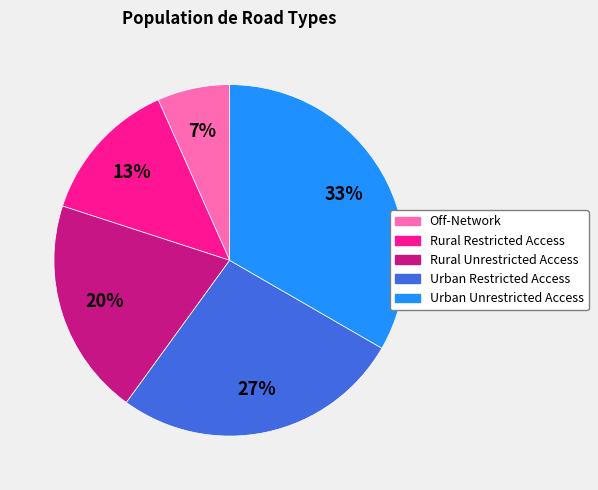

To the nearest percent, what is the average slice percentage?

20%